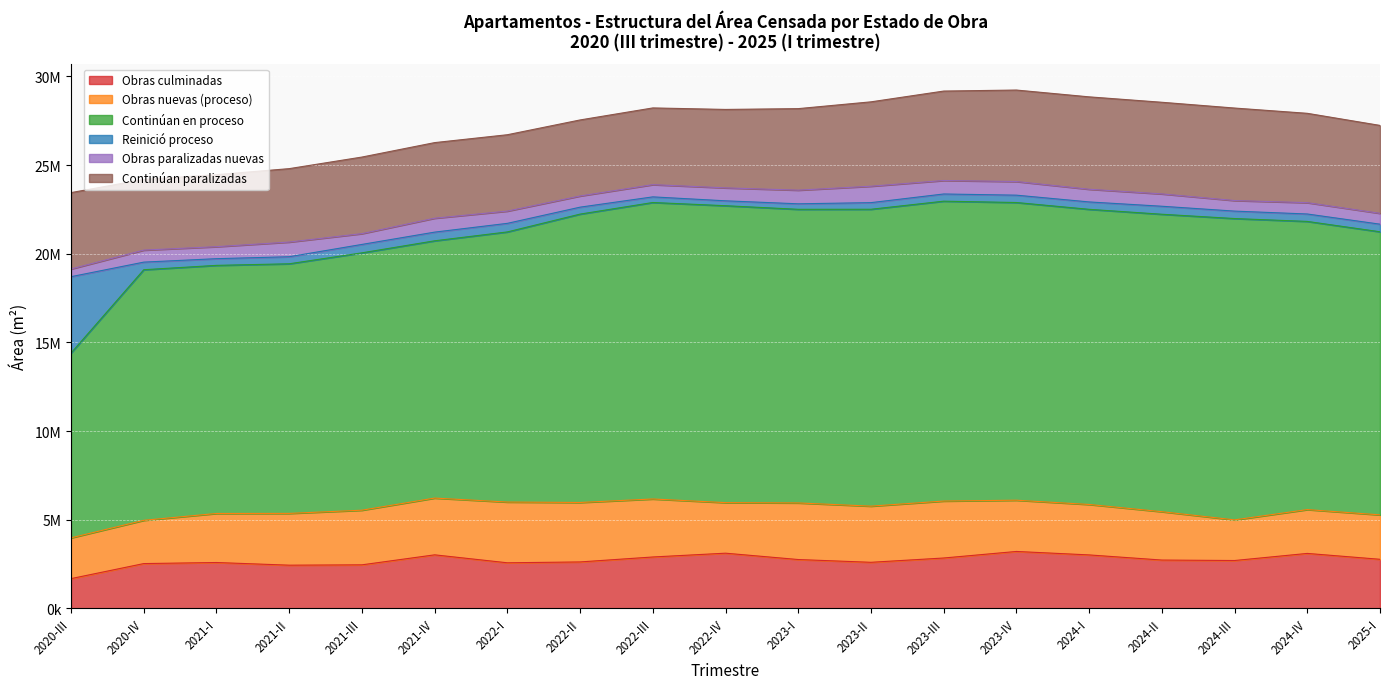

Which category has the lowest value across all series?

2022-IV